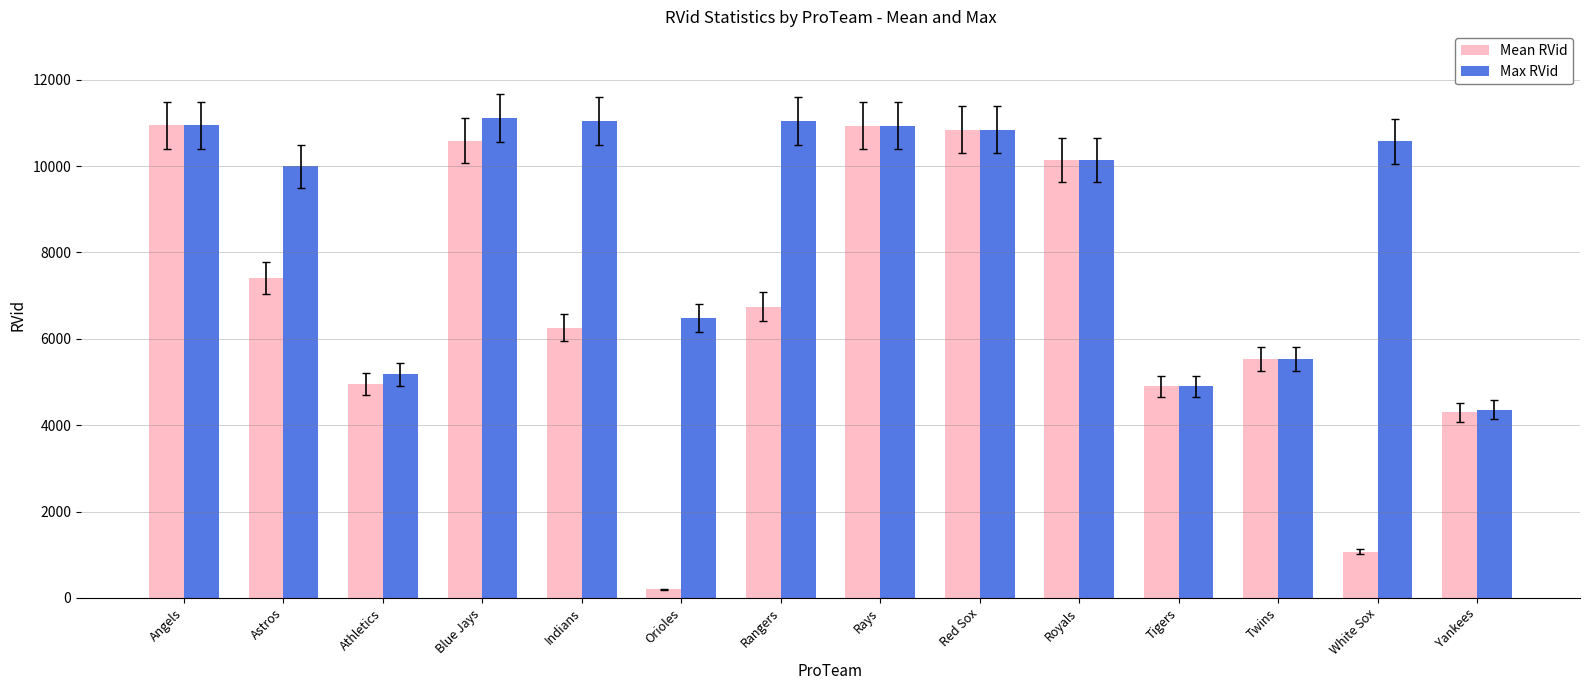

Is it true that Mean RVid equals 4951 at Athletics?

True